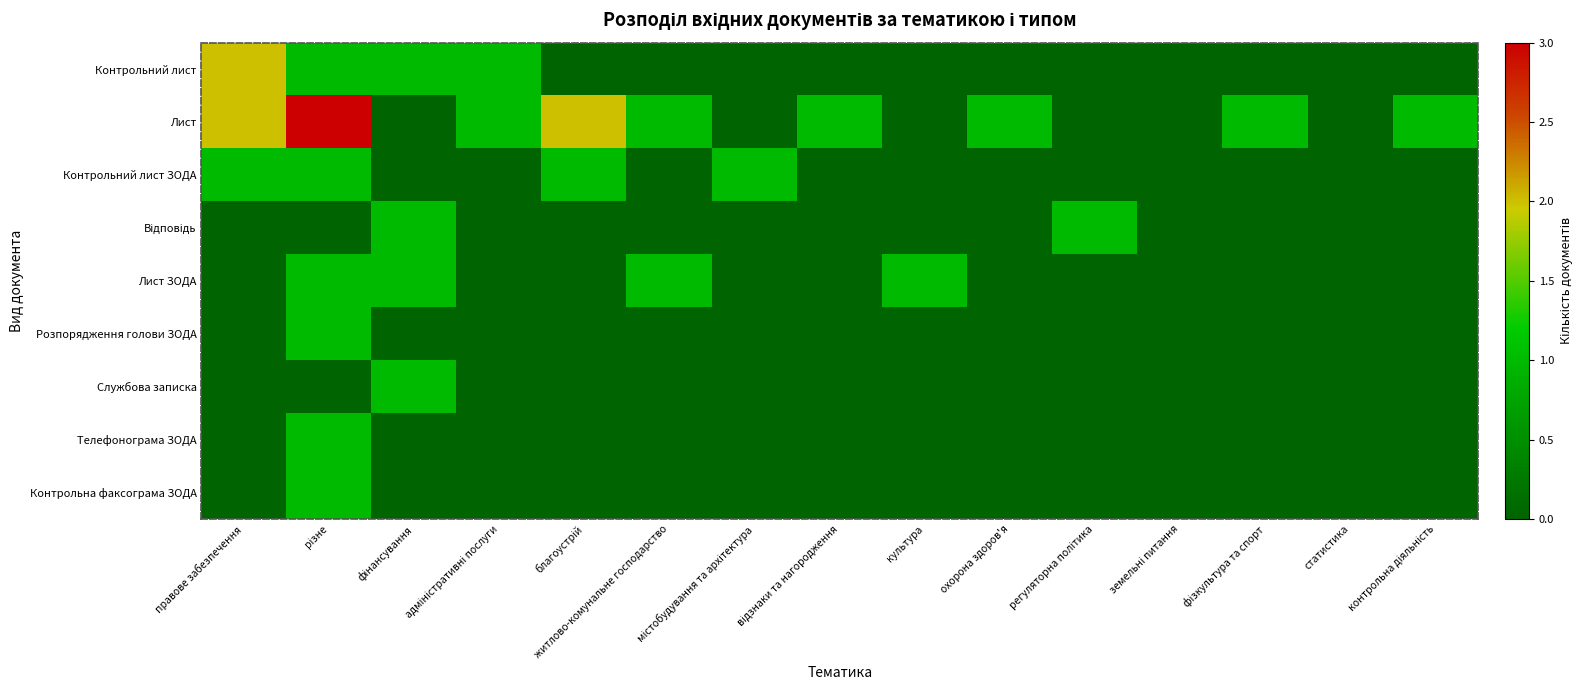

List the series in order of their peak value, highest first.

Лист, Контрольний лист, Контрольний лист ЗОДА, Відповідь, Лист ЗОДА, Розпорядження голови ЗОДА, Службова записка, Телефонограма ЗОДА, Контрольна факсограма ЗОДА